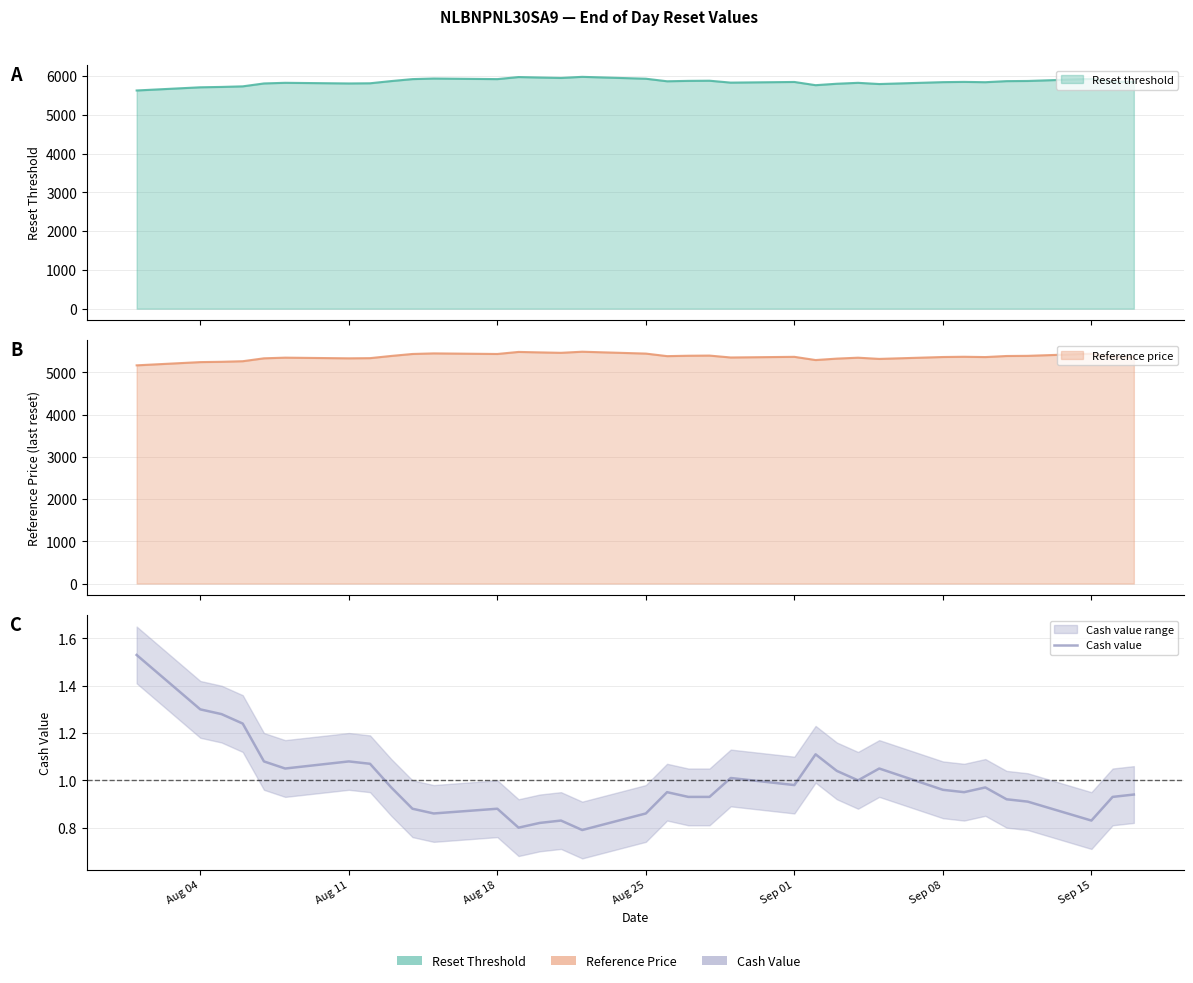

Reading right to left, transcribe all the data shown in this chart.

0.9	0.9	0.8	0.9	0.9	1.0	0.9	1.0	1.1	1.0	1.0	1.1	1.0	1.0	0.9	0.9	0.9	0.9	0.8	0.8	0.8	0.8	0.9	0.9	0.9	1.0	1.1	1.1	1.1	1.1	1.2	1.3	1.3	1.5